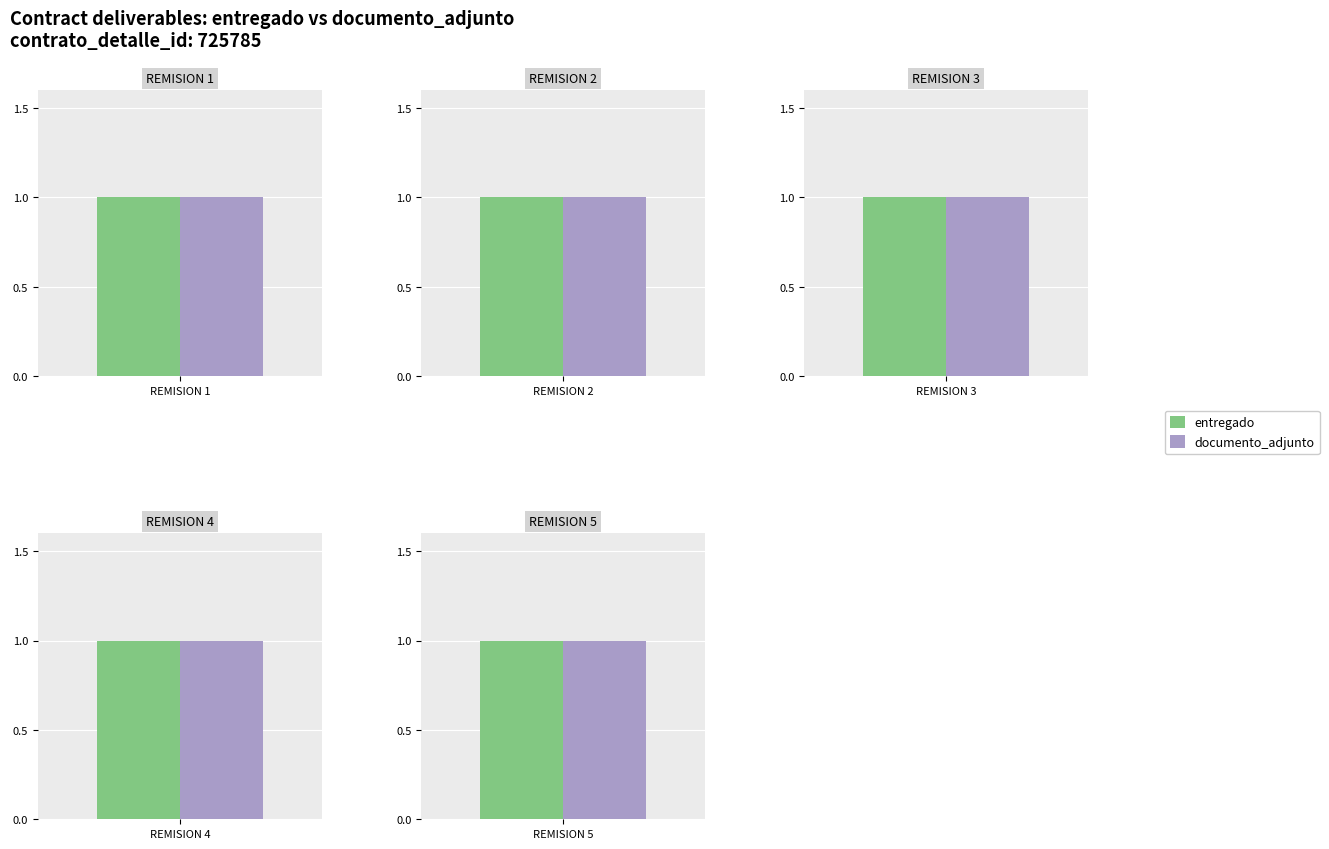

What is the sum of the entregado values at REMISION 4 and REMISION 5?

2